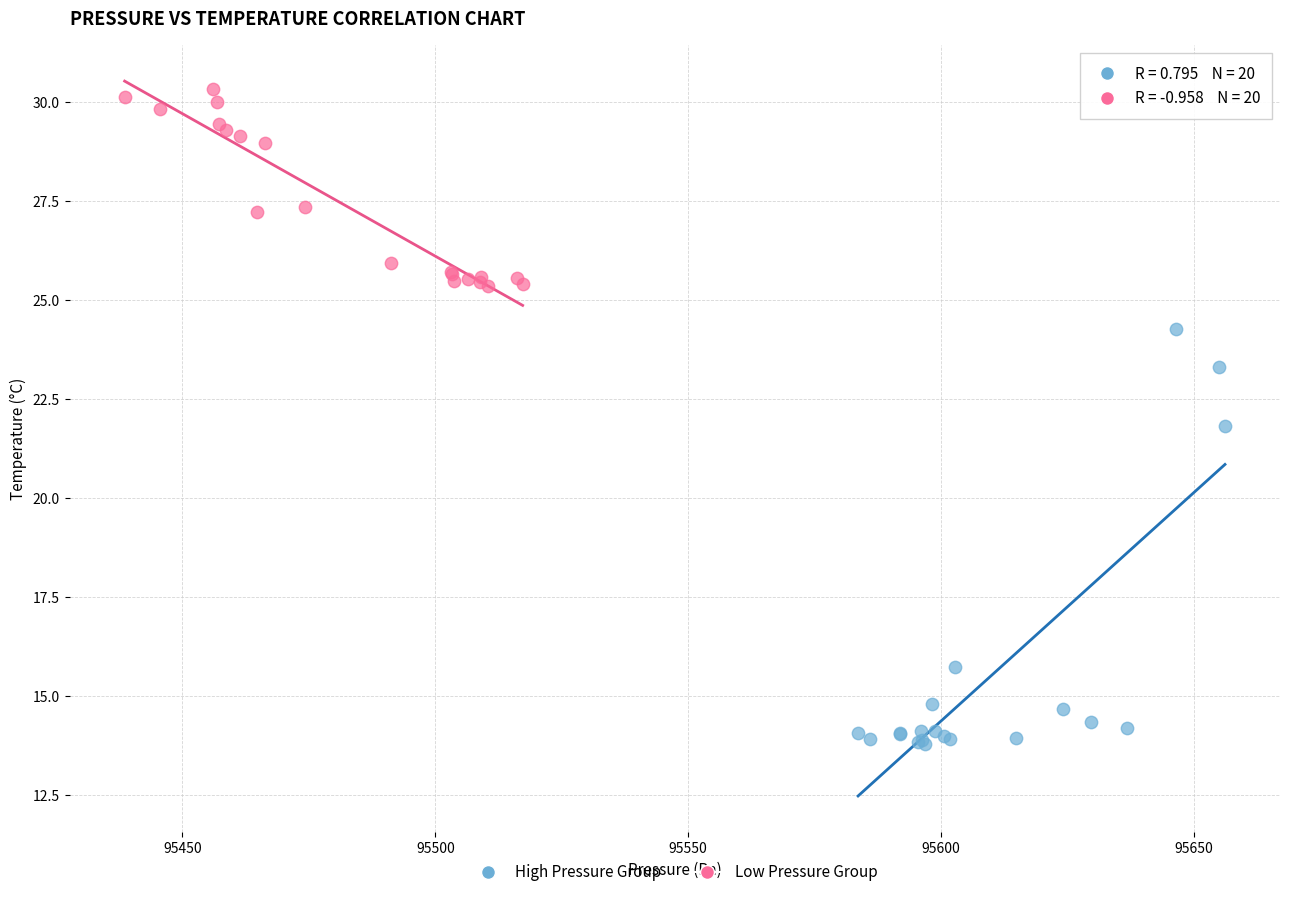

Which series contains the lowest Y value?

High Pressure Group